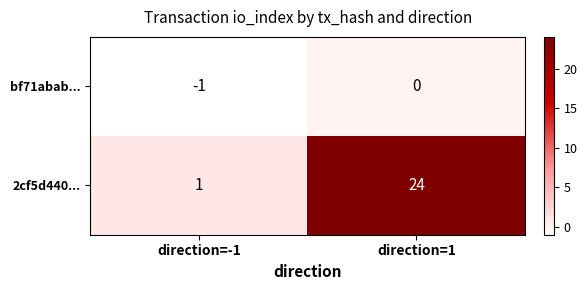

Is it true that bf71abab... equals 0 at direction=1?

True